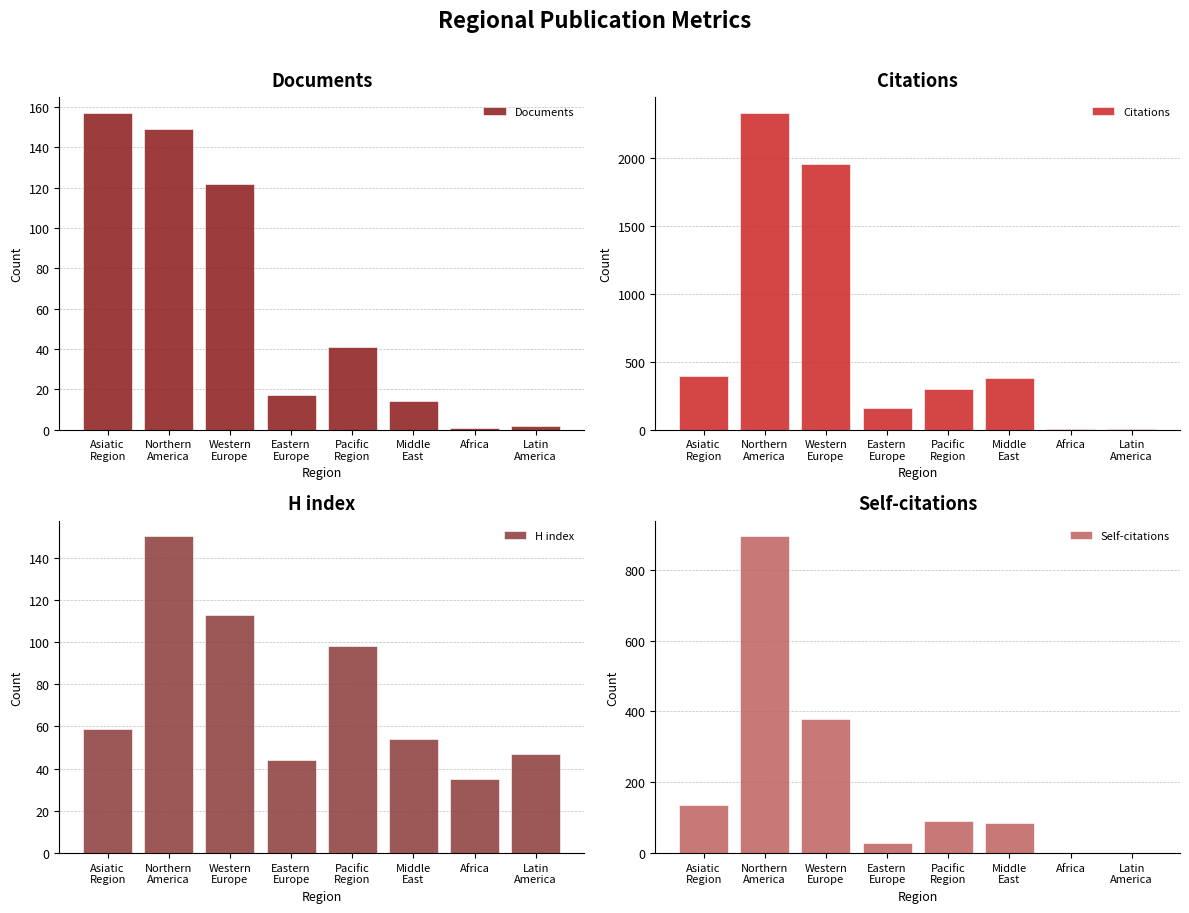

What is the value of the Documents bar at the 7th from the left?

1